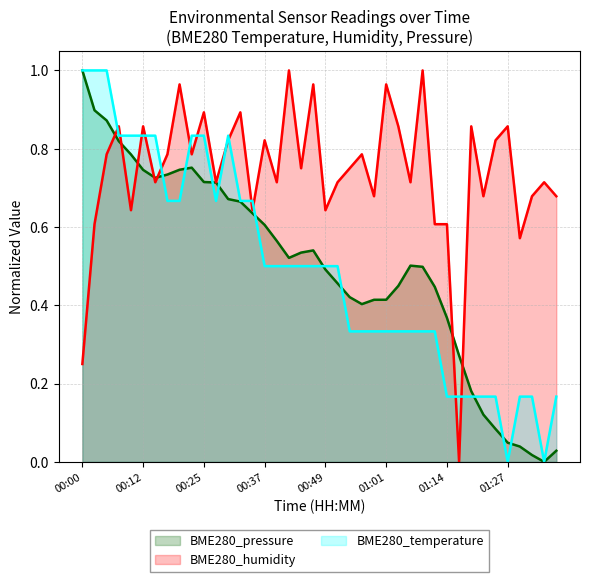

True or false: BME280_humidity and BME280_temperature intersect in this chart.

True